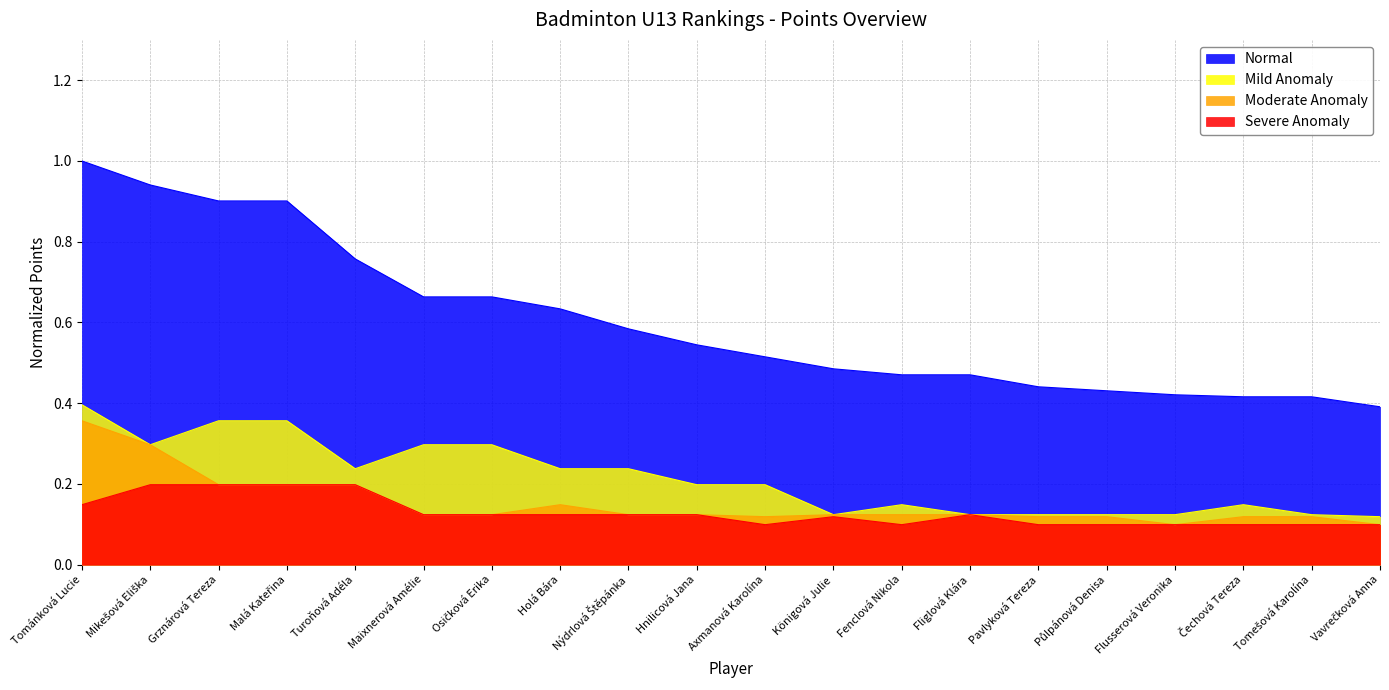

What value does the Mild Anomaly series have at Nýdrlová Štěpánka?

0.2